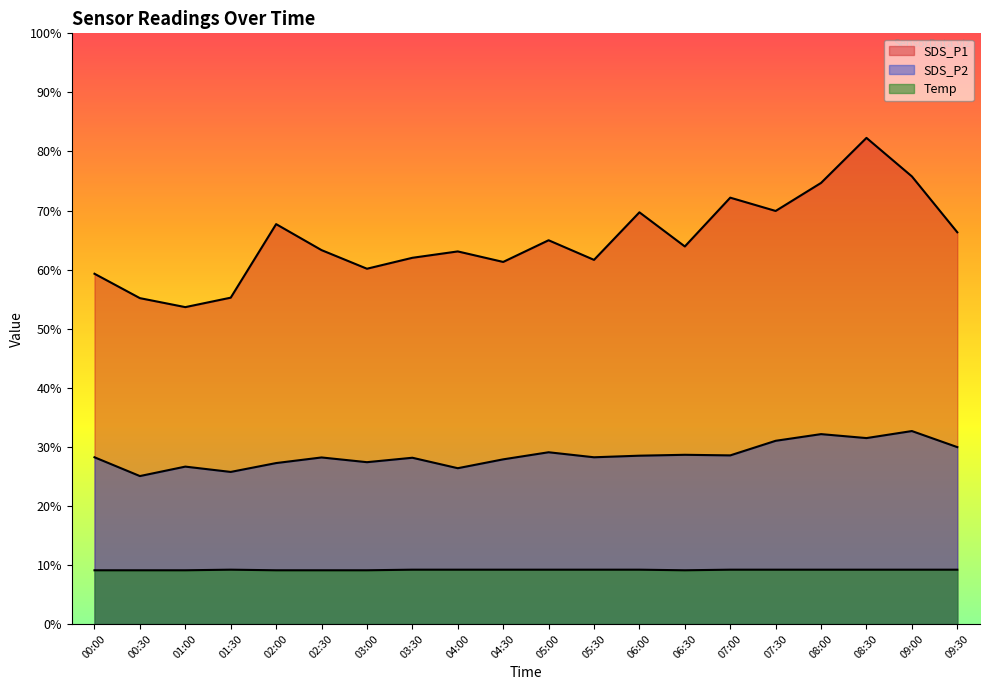

Rank the categories by SDS_P1 value from highest to lowest.

08:30, 09:00, 08:00, 07:00, 07:30, 06:00, 02:00, 09:30, 05:00, 06:30, 02:30, 04:00, 03:30, 05:30, 04:30, 03:00, 00:00, 01:30, 00:30, 01:00